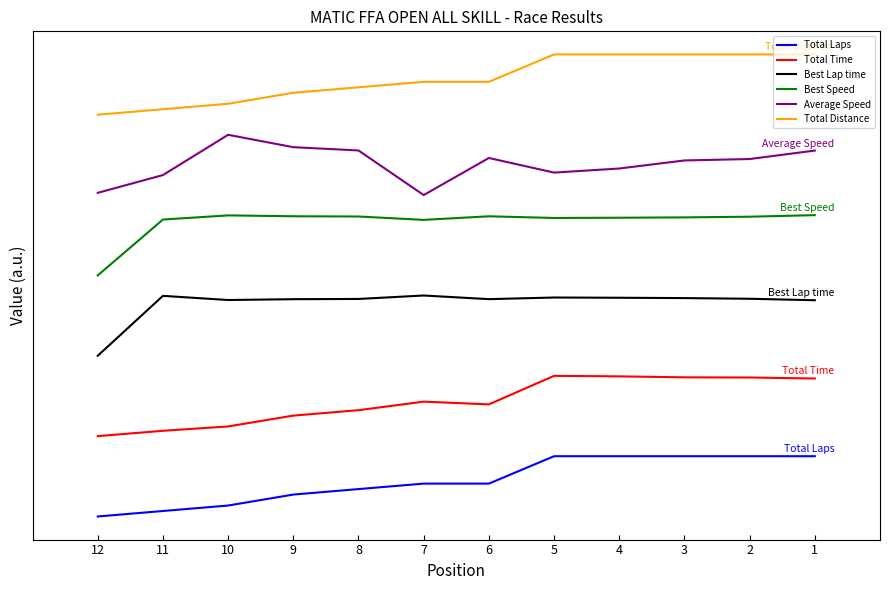

Reading left to right, transcribe all the data shown in this chart.

Total Laps: 1=15.0	2=15.0	3=15.0	4=15.0	5=15.0	6=8.2	7=8.2	8=6.8	9=5.5	10=2.7	11=1.4	12=0.0
Total Time: 1=34.3	2=34.6	3=34.6	4=34.9	5=35.0	6=27.9	7=28.6	8=26.5	9=25.1	10=22.4	11=21.3	12=20.0
Best Lap time: 1=53.8	2=54.2	3=54.4	4=54.4	5=54.5	6=54.1	7=55.0	8=54.1	9=54.1	10=53.9	11=54.9	12=40.0
Best Speed: 1=75.0	2=74.6	3=74.4	4=74.4	5=74.3	6=74.7	7=73.8	8=74.7	9=74.7	10=74.9	11=73.9	12=60.0
Average Speed: 1=91.1	2=89.0	3=88.6	4=86.6	5=85.6	6=89.2	7=80.0	8=91.1	9=91.9	10=95.0	11=85.0	12=80.6
Total Distance: 1=115.0	2=115.0	3=115.0	4=115.0	5=115.0	6=108.2	7=108.2	8=106.8	9=105.5	10=102.7	11=101.4	12=100.0